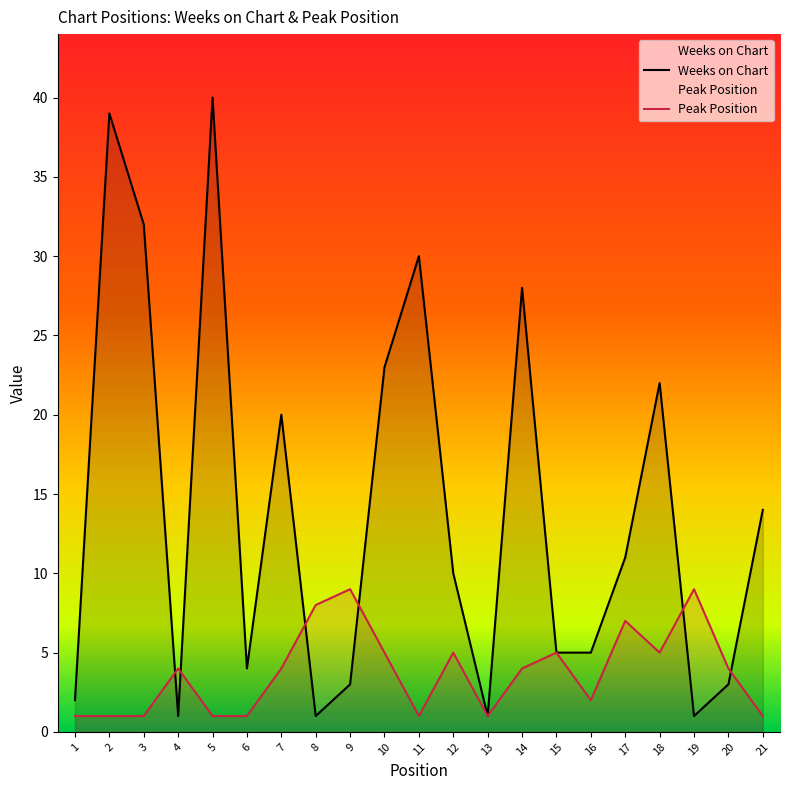

Reading left to right, extract all data points from this chart.

Weeks on Chart: 2	39	32	1	40	4	20	1	3	23	30	10	1	28	5	5	11	22	1	3	14
Peak Position: 1	1	1	4	1	1	4	8	9	5	1	5	1	4	5	2	7	5	9	4	1